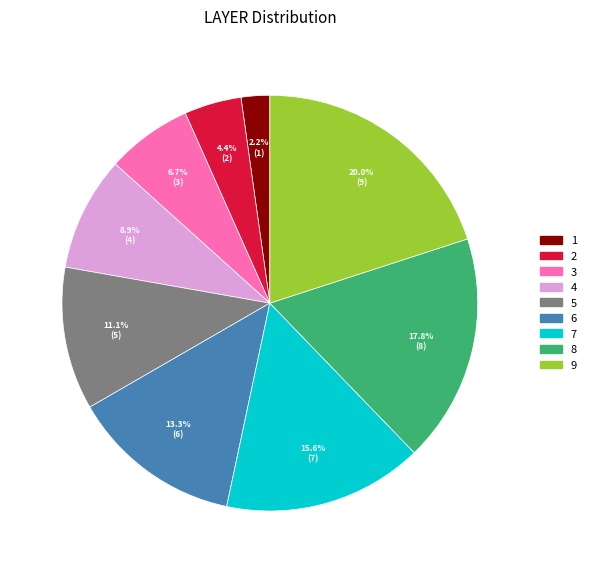

How many slices are in this pie chart?

9